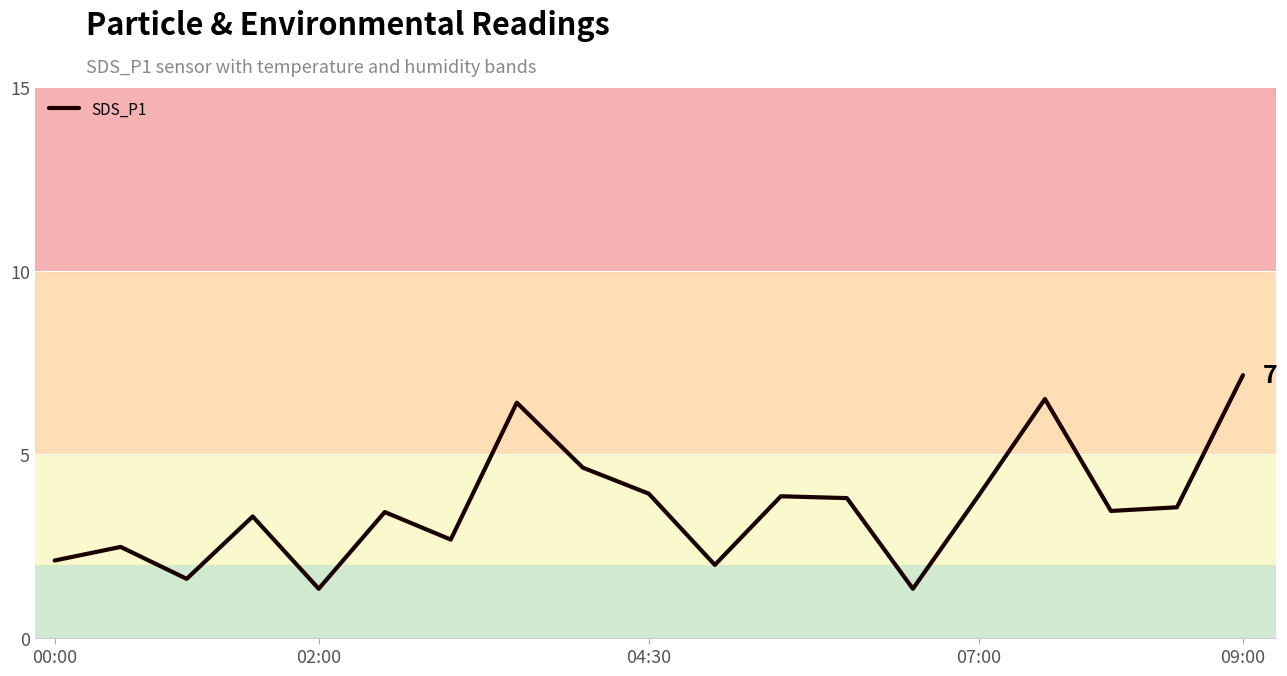

What is the minimum value shown in the chart?

1.3